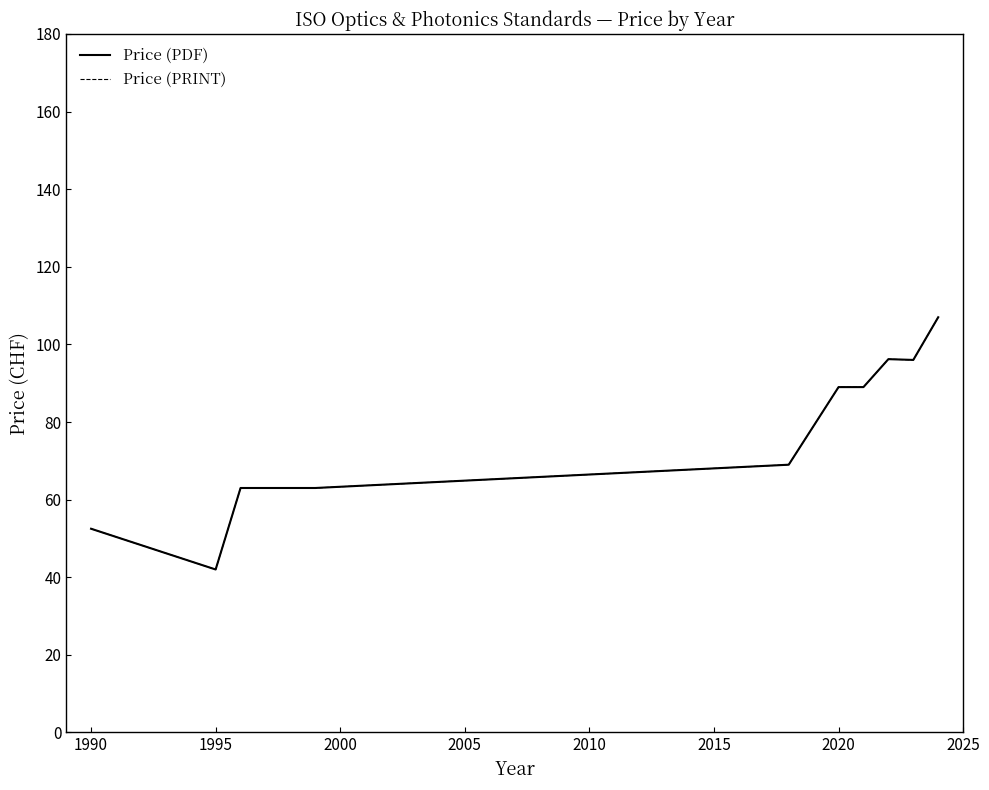

What is the sum of all Price (PRINT) values?

766.7